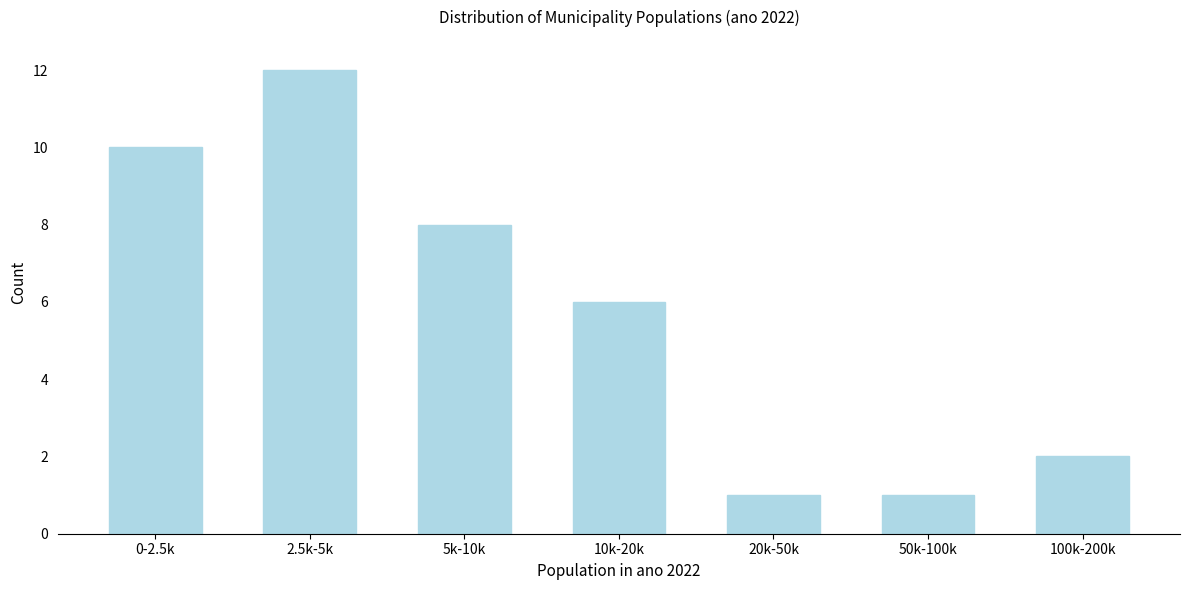

Reading left to right, what are all the values shown in this chart?

0-2.5k=10	2.5k-5k=12	5k-10k=8	10k-20k=6	20k-50k=1	50k-100k=1	100k-200k=2